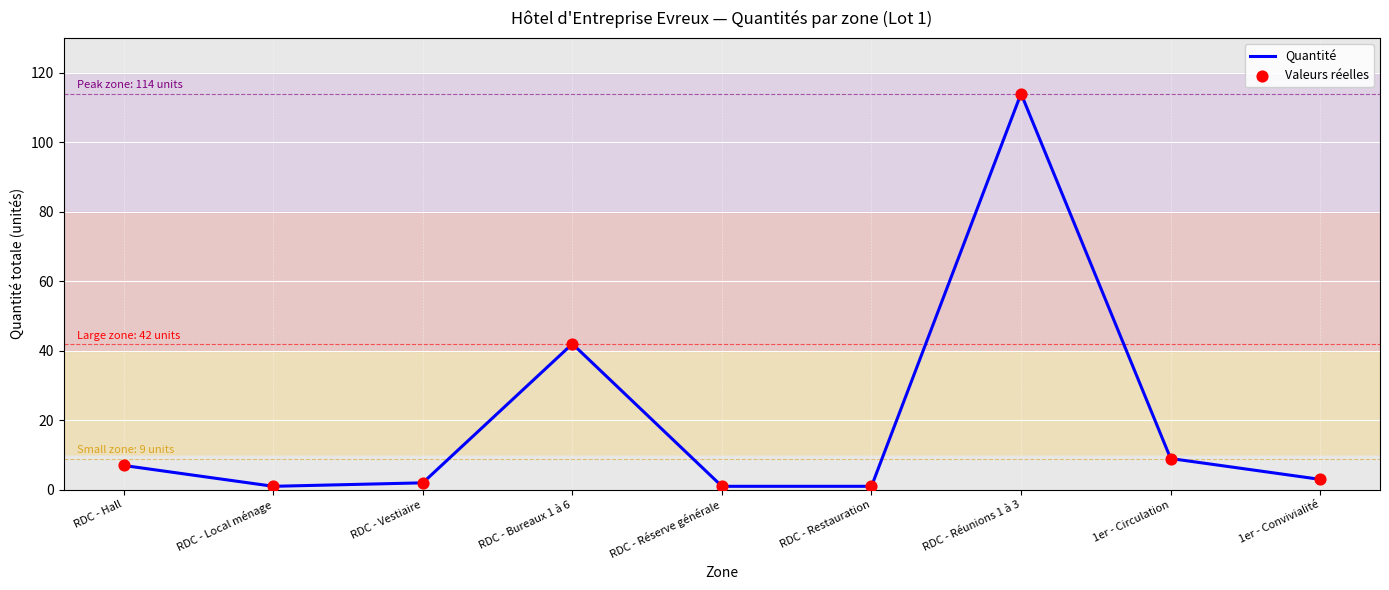

At which label is the value closest to 57?

RDC - Bureaux 1 à 6